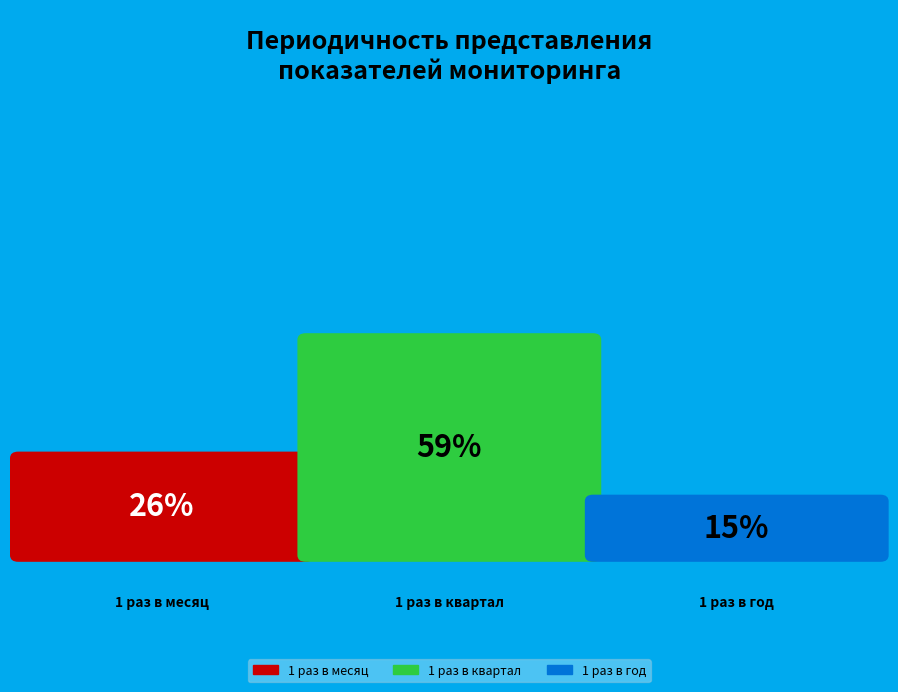

Is there a majority slice in this chart?

Yes